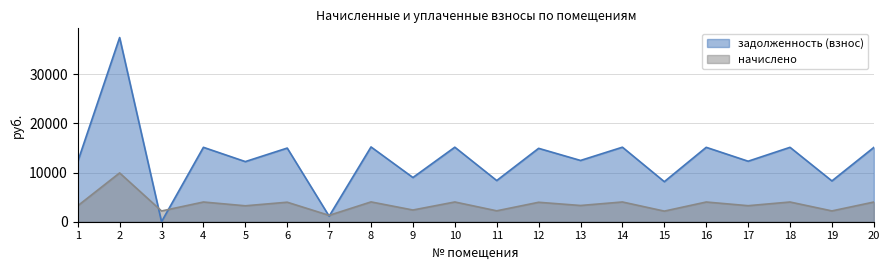

Which category has the lowest value in the начислено series?

7